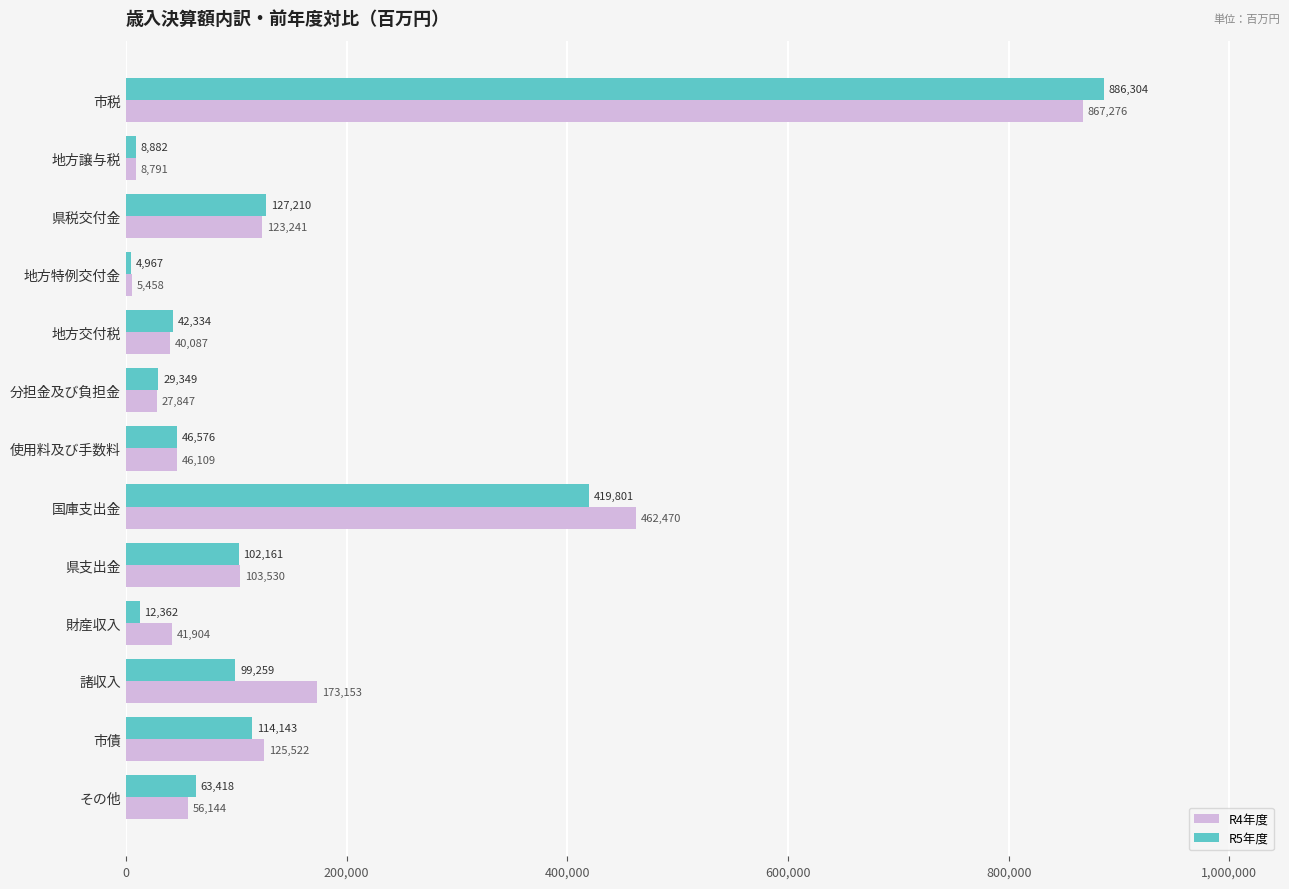

Between 地方交付税 and その他, which series saw the biggest shift?

R5年度